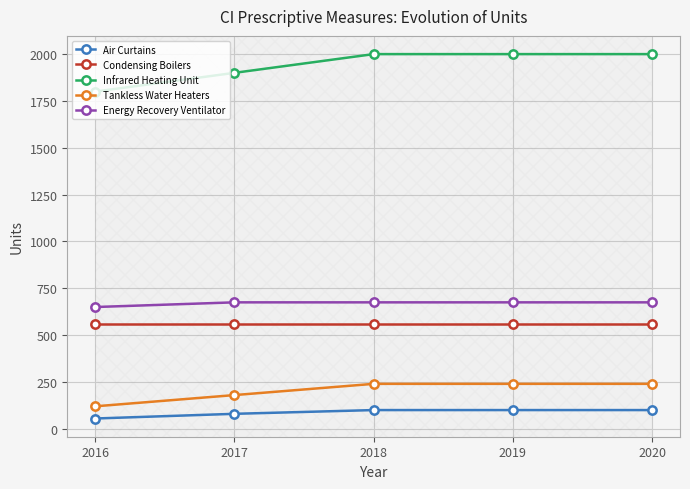

List the series in order of their peak value, lowest first.

Air Curtains, Tankless Water Heaters, Condensing Boilers, Energy Recovery Ventilator, Infrared Heating Unit